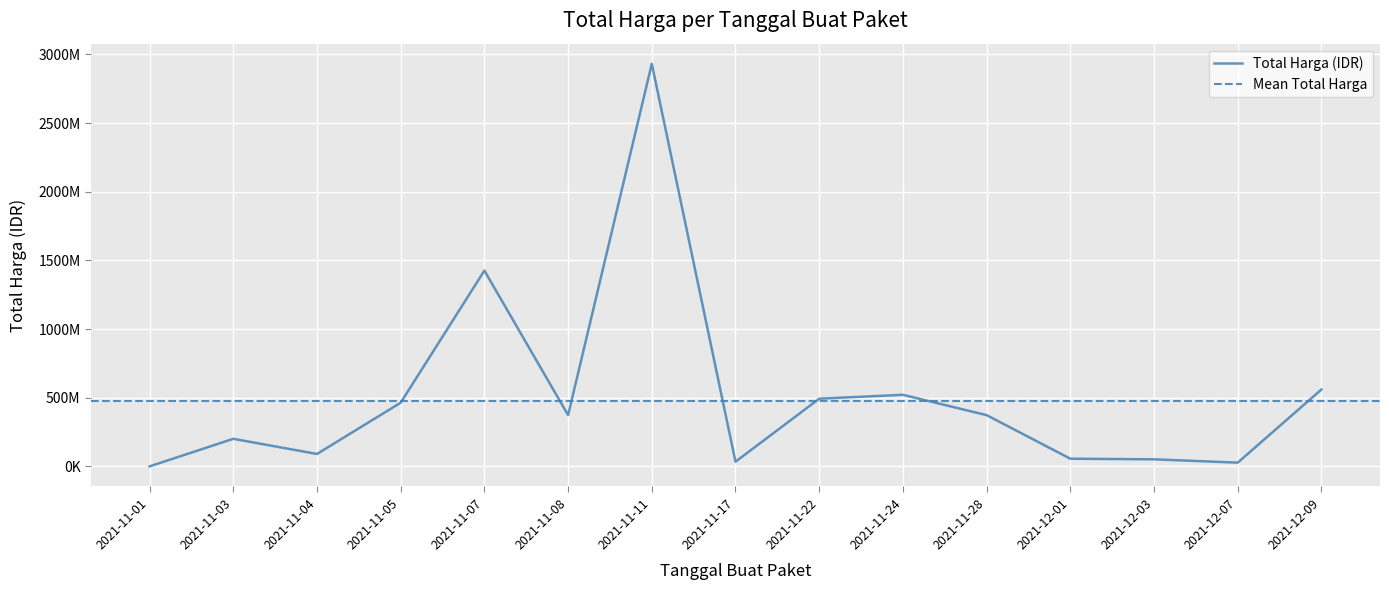

Which category has the lowest value across all series?

2021-11-01